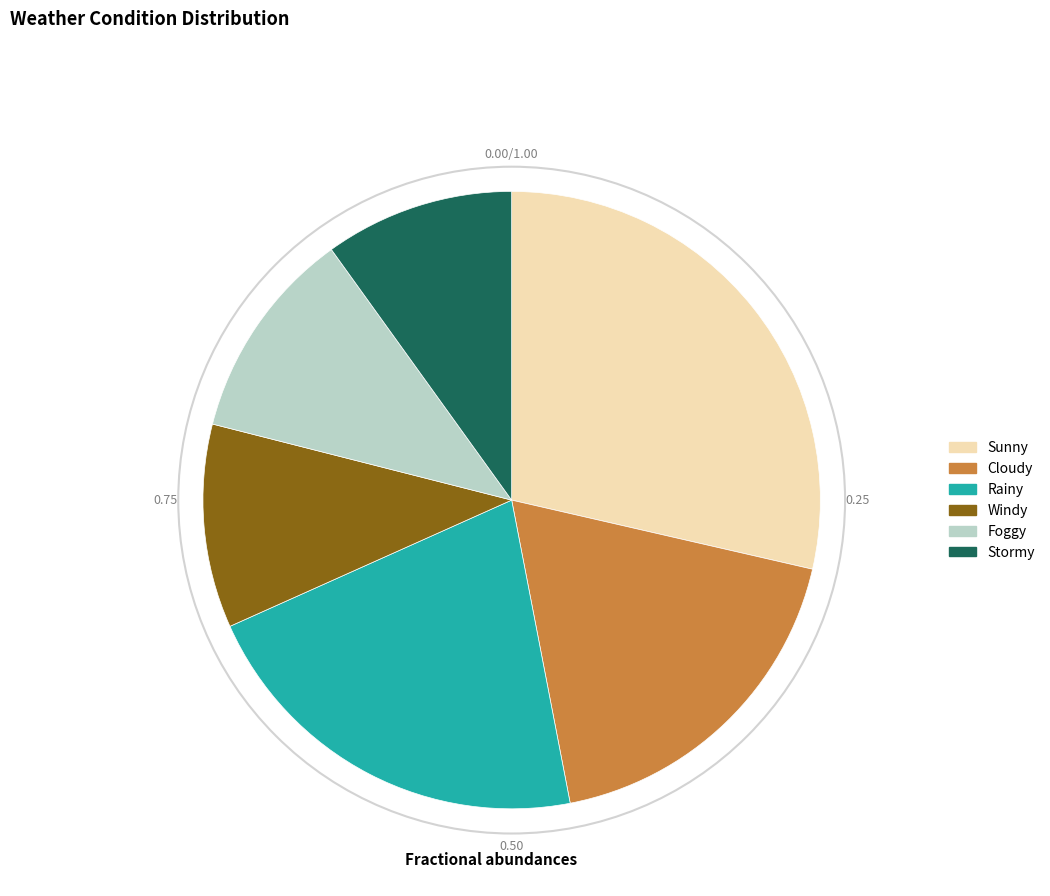

What is the smallest slice in the pie chart?

Stormy